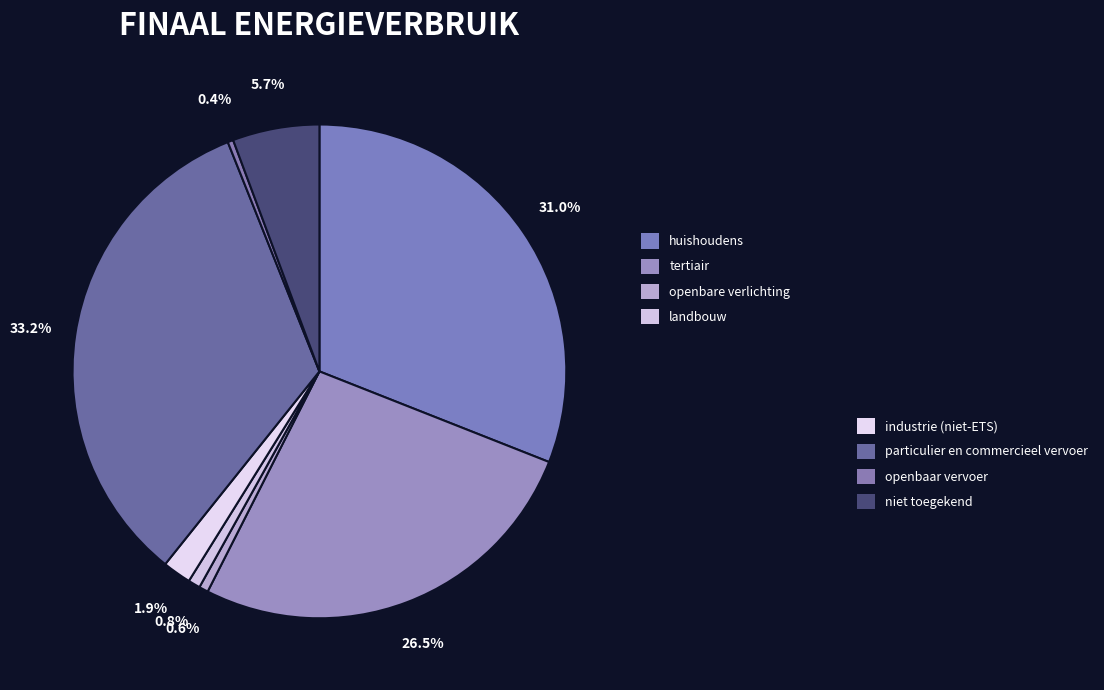

How many slices are in this pie chart?

8